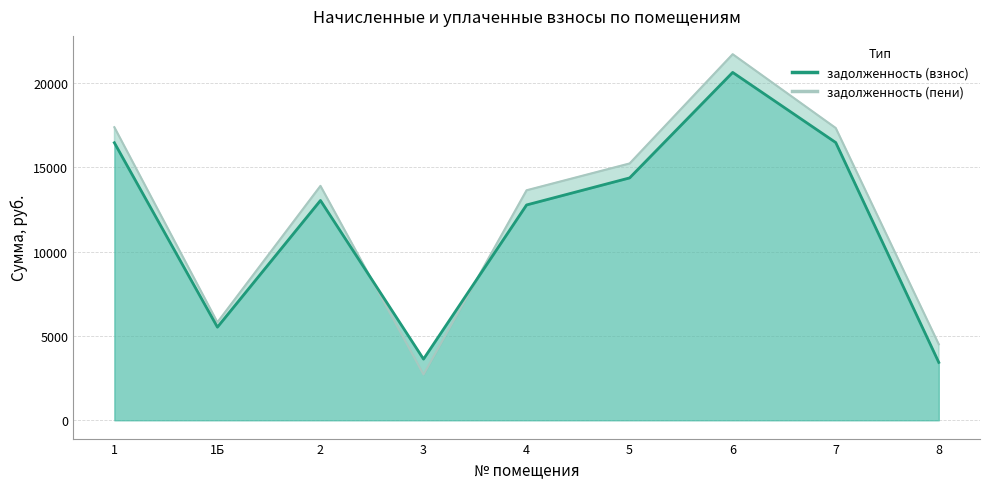

How many interior local valleys does the задолженность (взнос) series have?

2